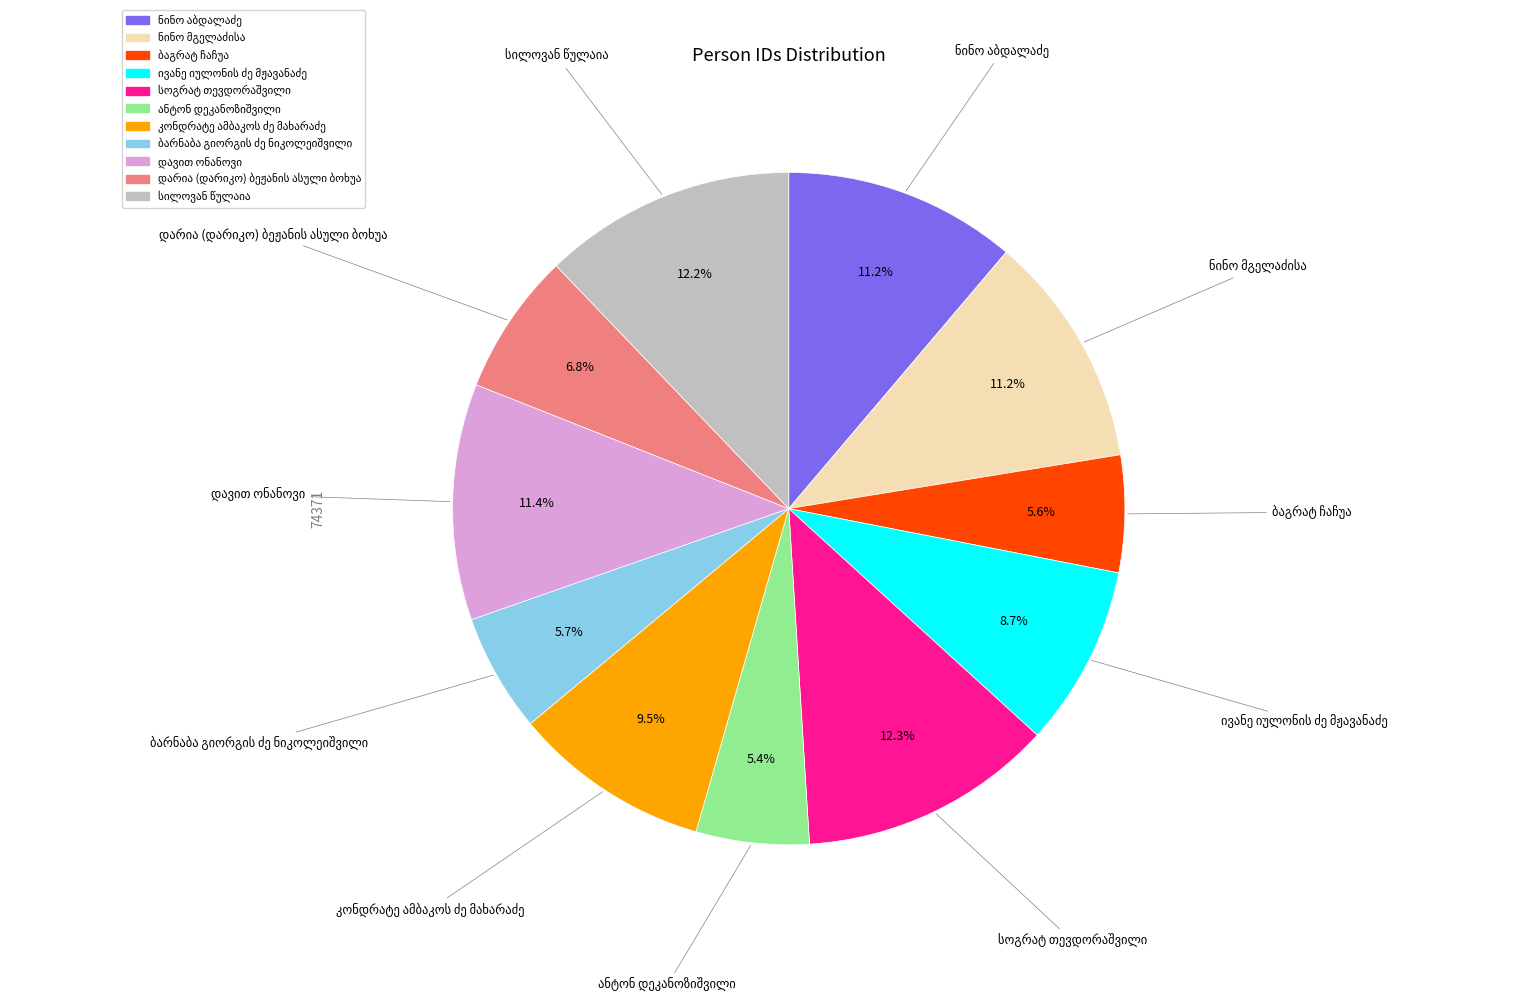

Is there a majority slice in this chart?

No